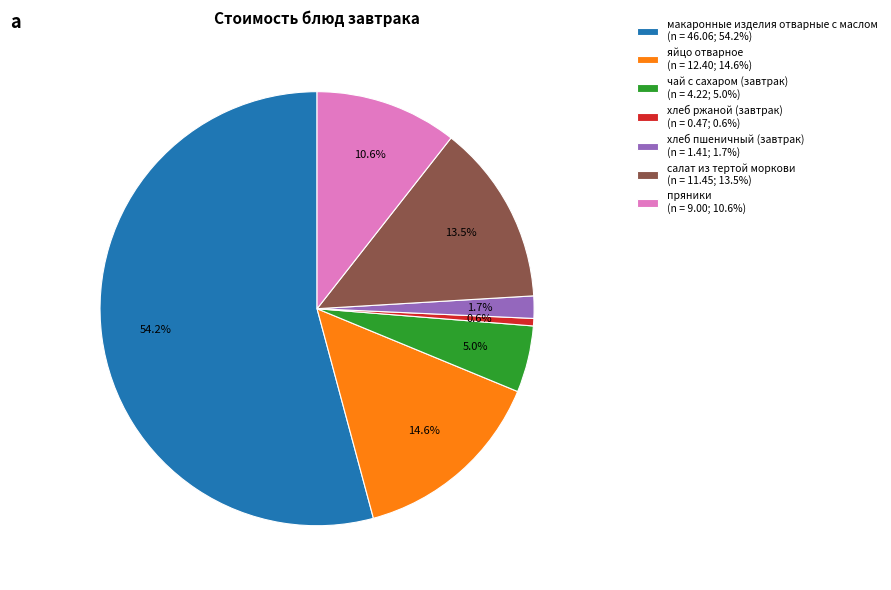

To the nearest percent, what is the difference between the хлеб пшеничный (завтрак) and хлеб ржаной (завтрак) slice percentages?

1%